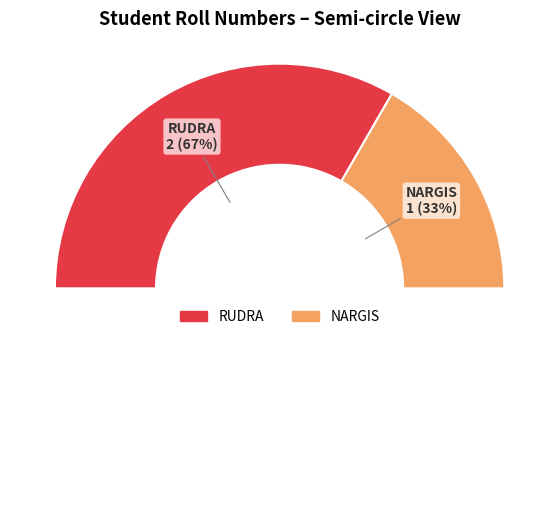

To the nearest percent, what is the difference between the largest and smallest slice percentages?

33%